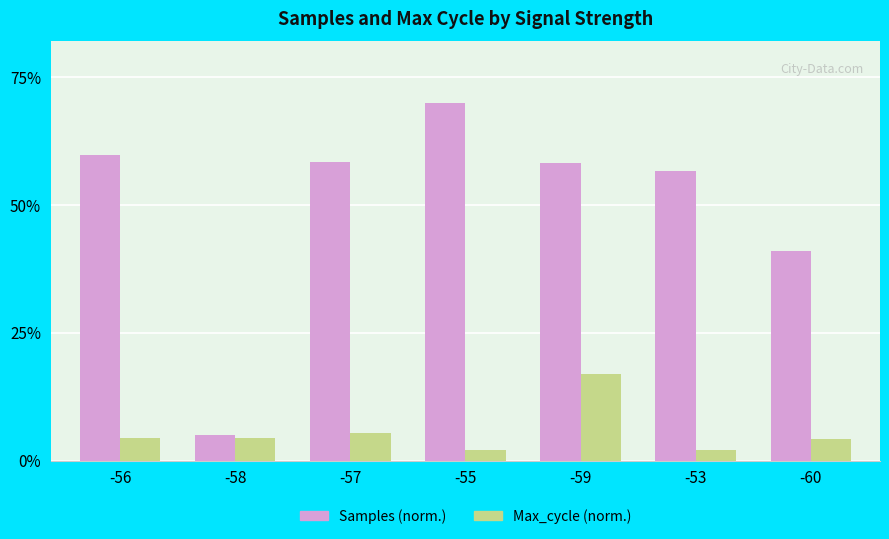

List the series in order of their overall mean, highest first.

Samples (norm.), Max_cycle (norm.)